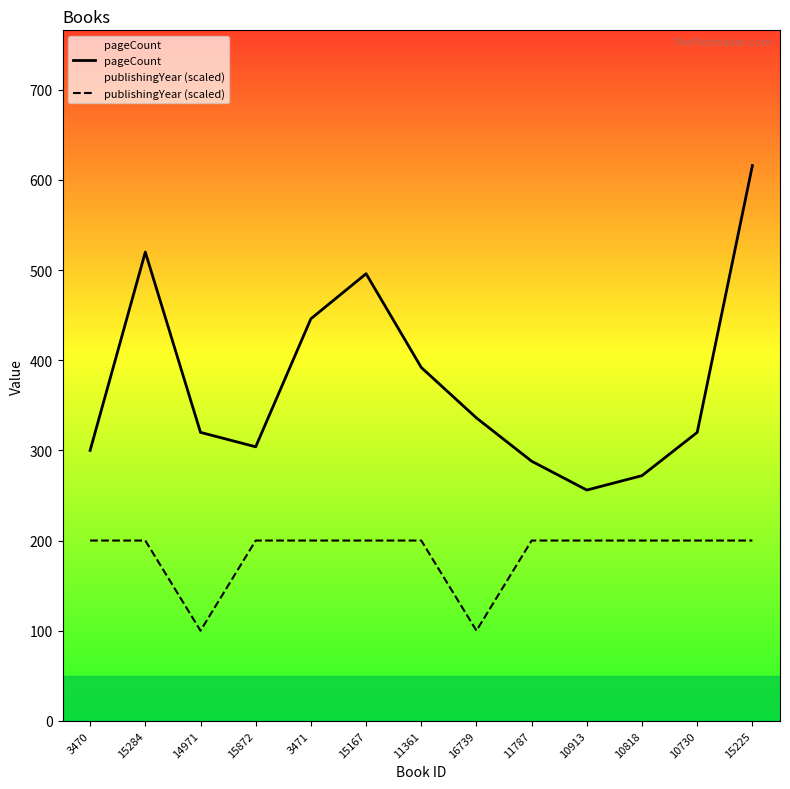

What is the highest value of the pageCount series?

616